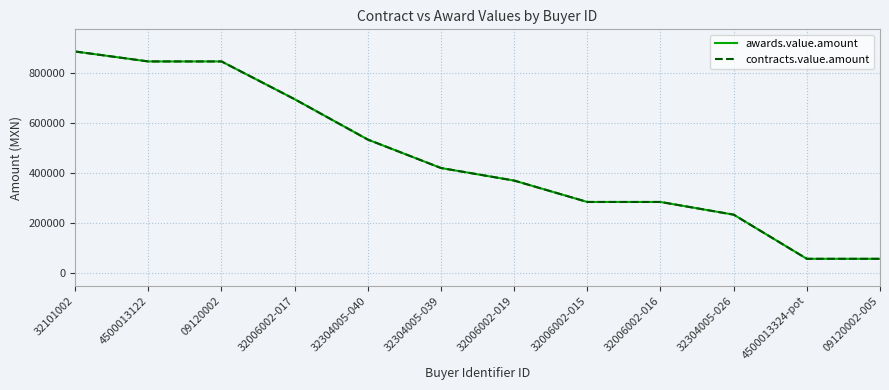

Does the chart have visible grid lines?

Yes